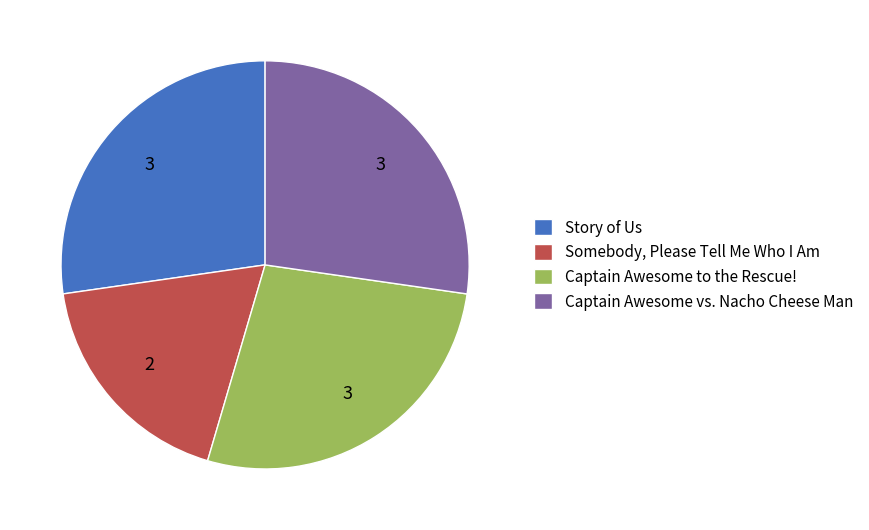

Is it true that Story of Us is 20% of the pie?

False